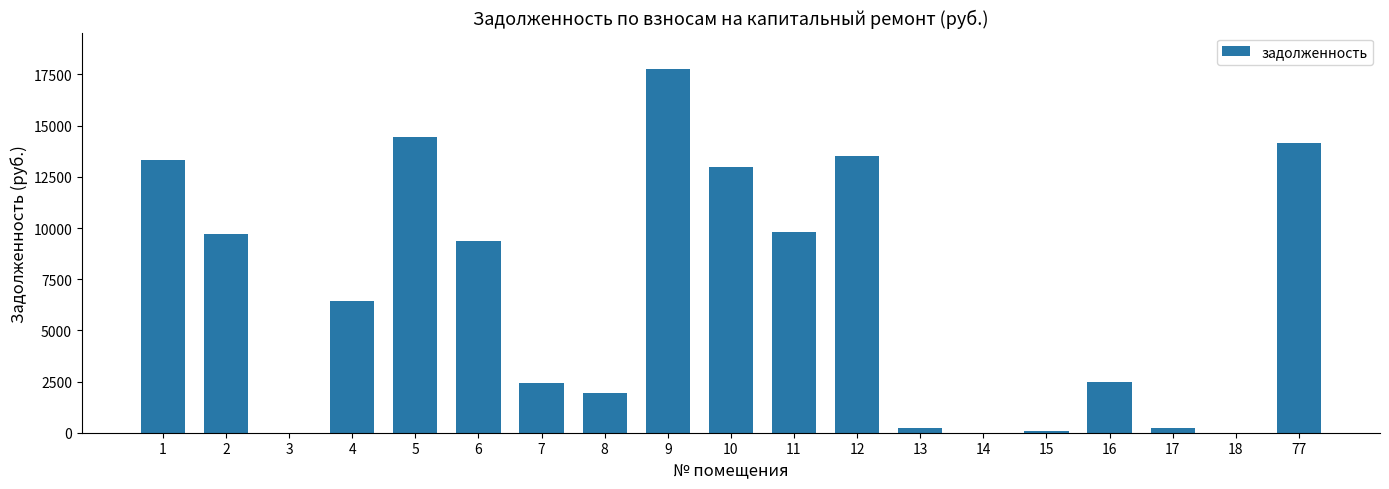

What is the sum of all values?

128901.1